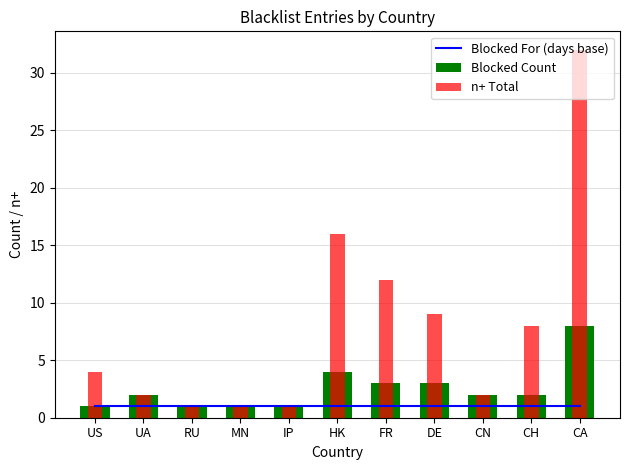

Reading left to right, list all the values displayed in this chart.

Blocked For (days base): US=1	UA=1	RU=1	MN=1	IP=1	HK=1	FR=1	DE=1	CN=1	CH=1	CA=1
Blocked Count: US=1	UA=2	RU=1	MN=1	IP=1	HK=4	FR=3	DE=3	CN=2	CH=2	CA=8
n+ Total: US=4	UA=2	RU=1	MN=1	IP=1	HK=16	FR=12	DE=9	CN=2	CH=8	CA=32